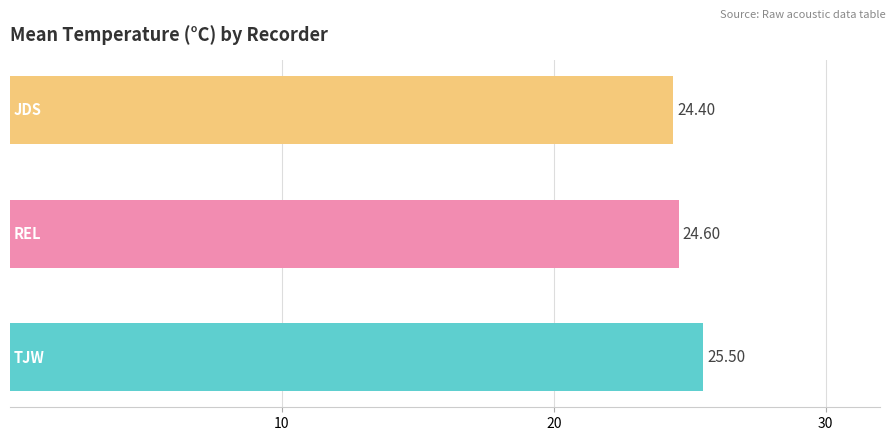

What is the average value?

24.8